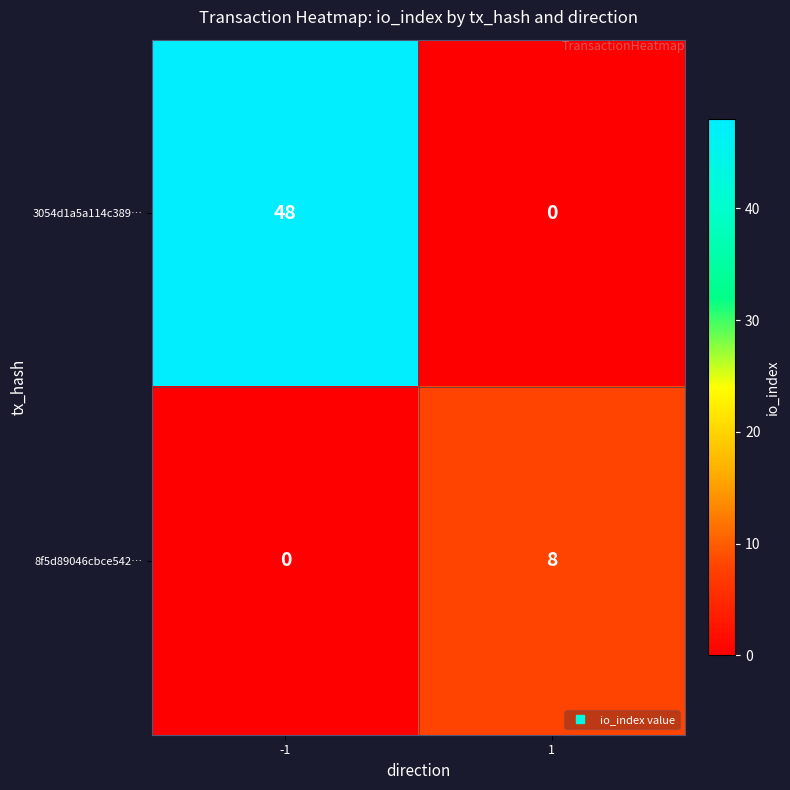

What is the difference between the maximum and minimum values in the 3054d1a5a114c389… series?

48